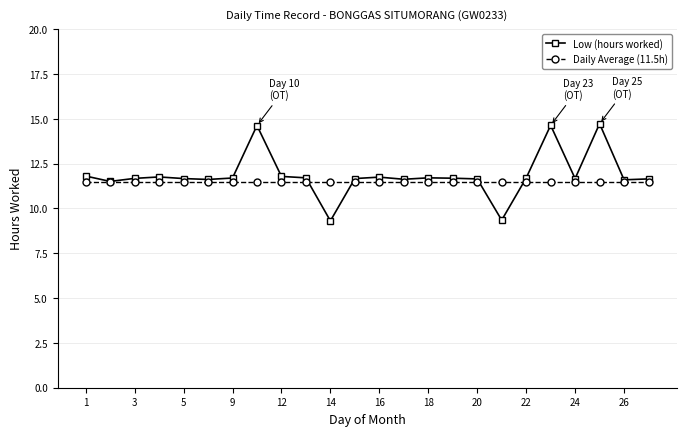

What is the highest value of the Low (hours worked) series?

14.7